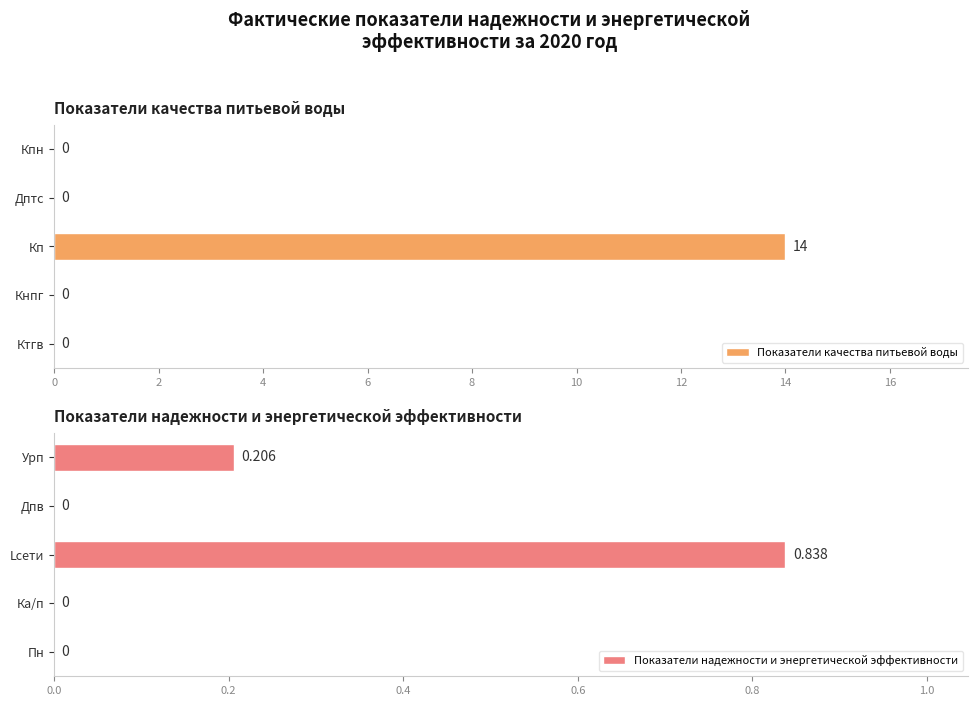

What is the sum of all Показатели качества питьевой воды values?

14